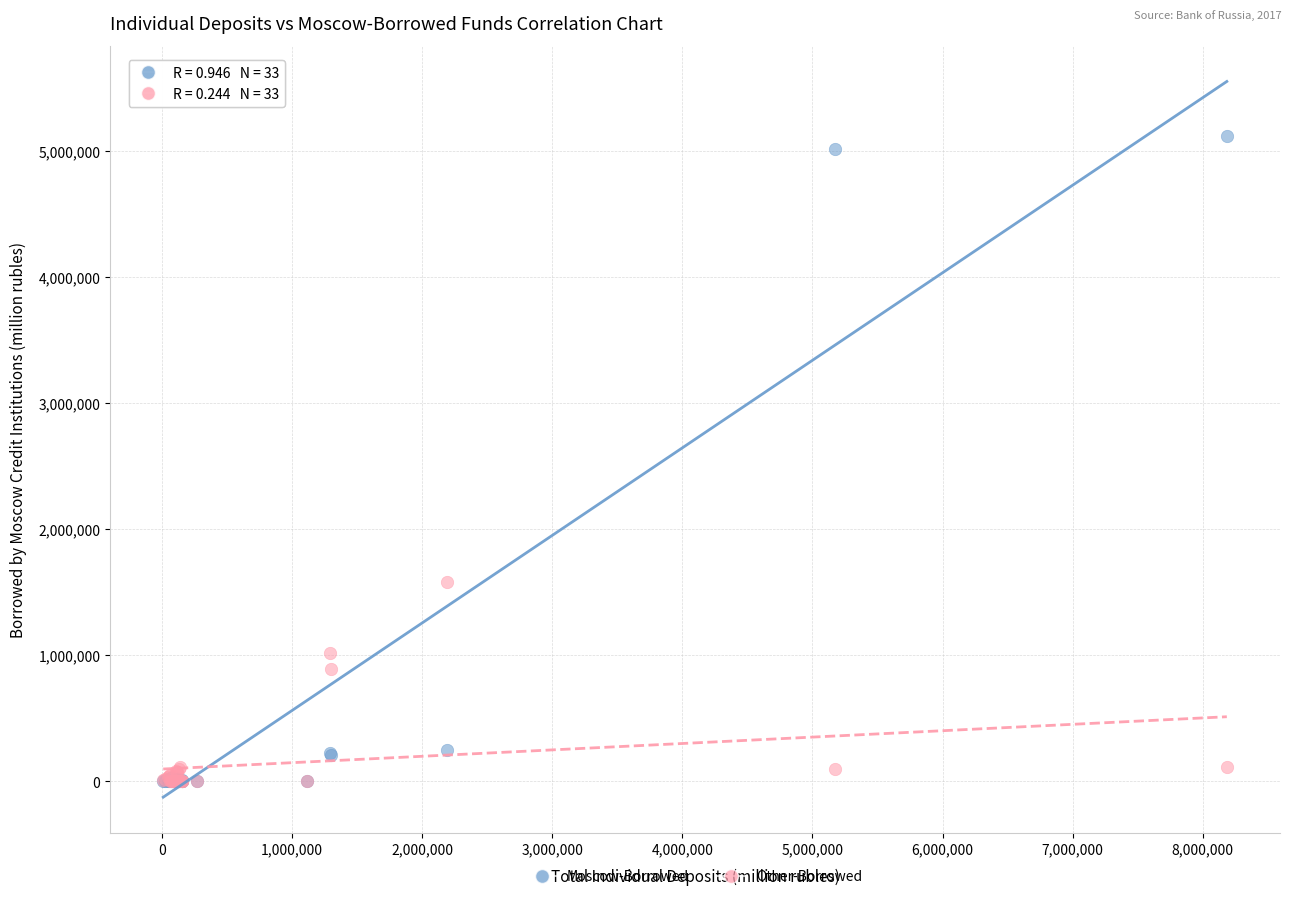

Across all series, what Y value is closest to 2557764?

1577439